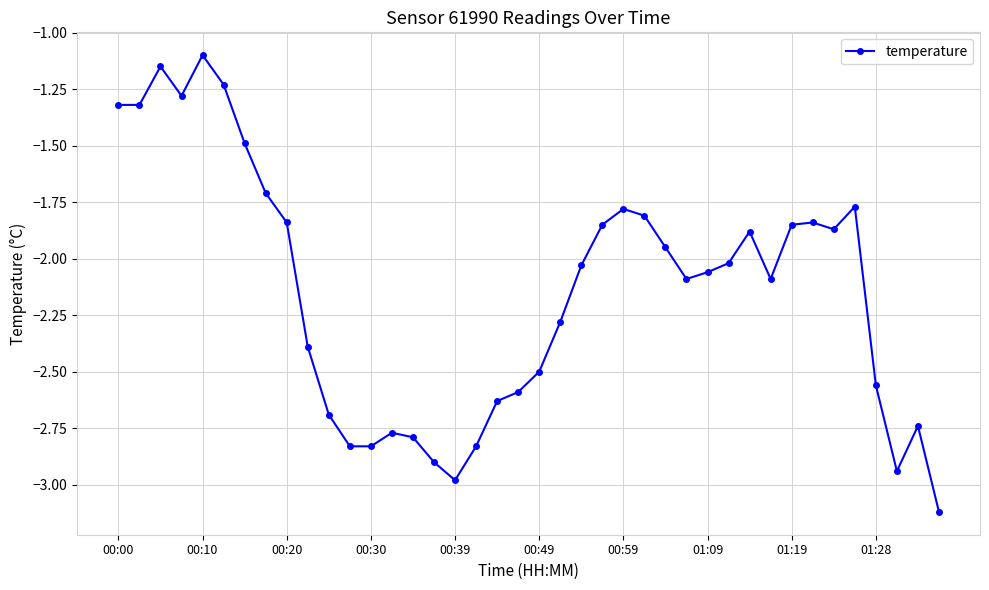

How many categories are shown in the chart?

40